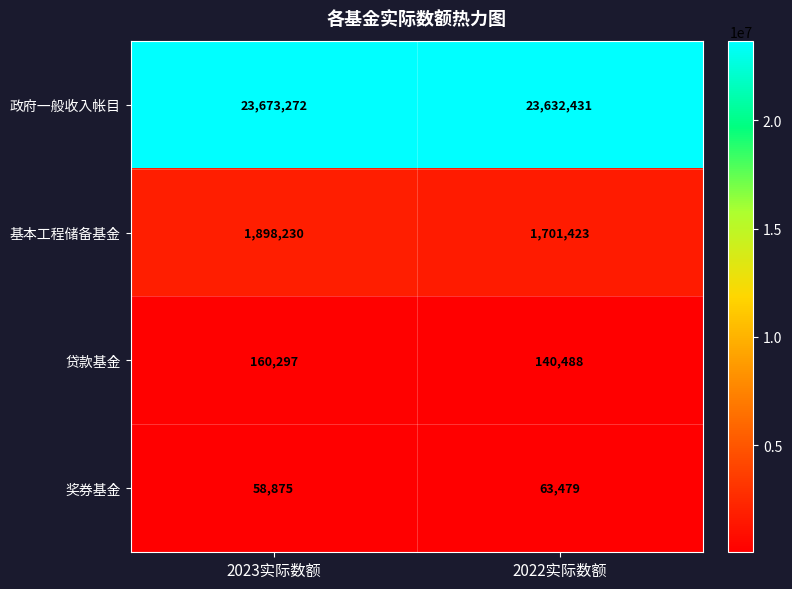

True or false: 基本工程储备基金 has a value of 574541 at 2022实际数额.

False